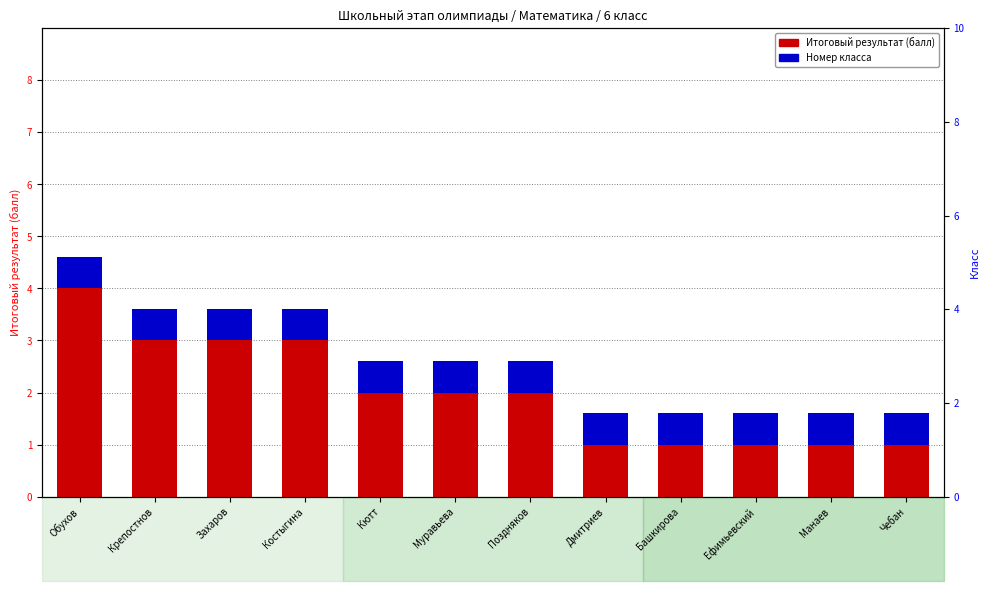

Is it true that Итоговый результат equals 1.0 at Дмитриев?

True